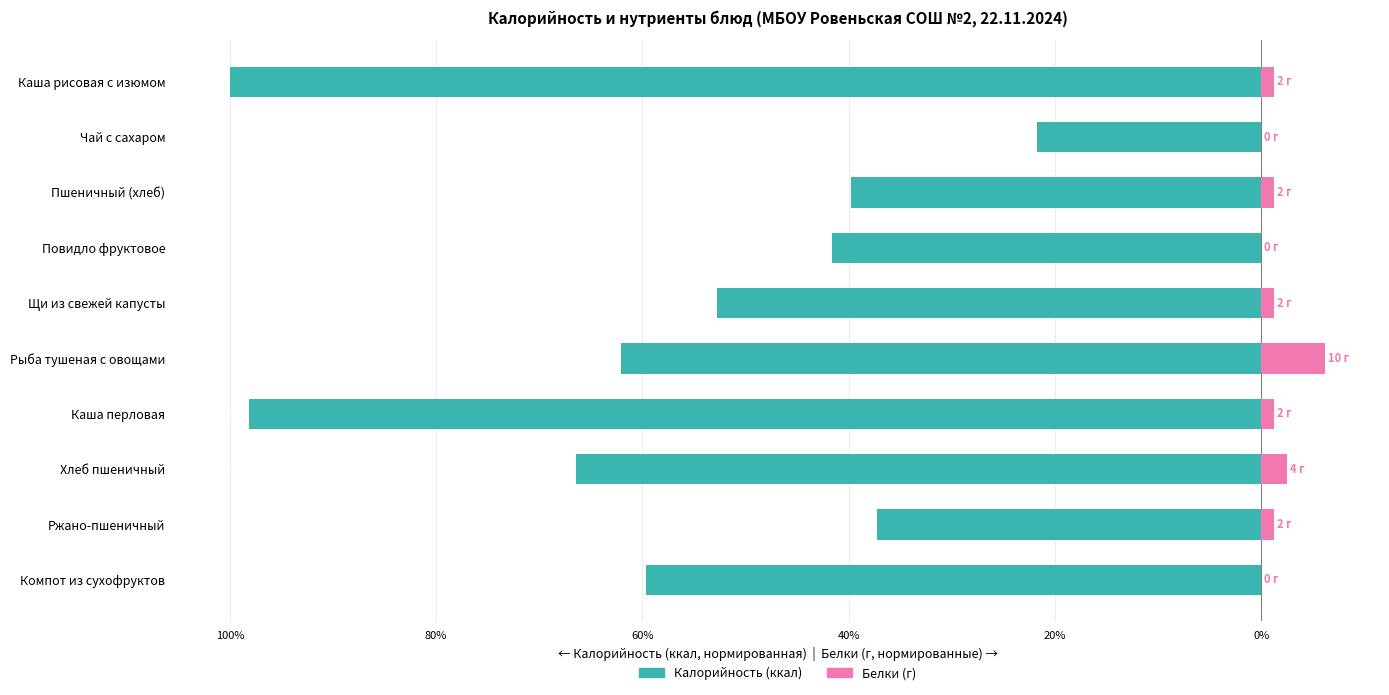

At how many categories does at least one series exceed -67?

10